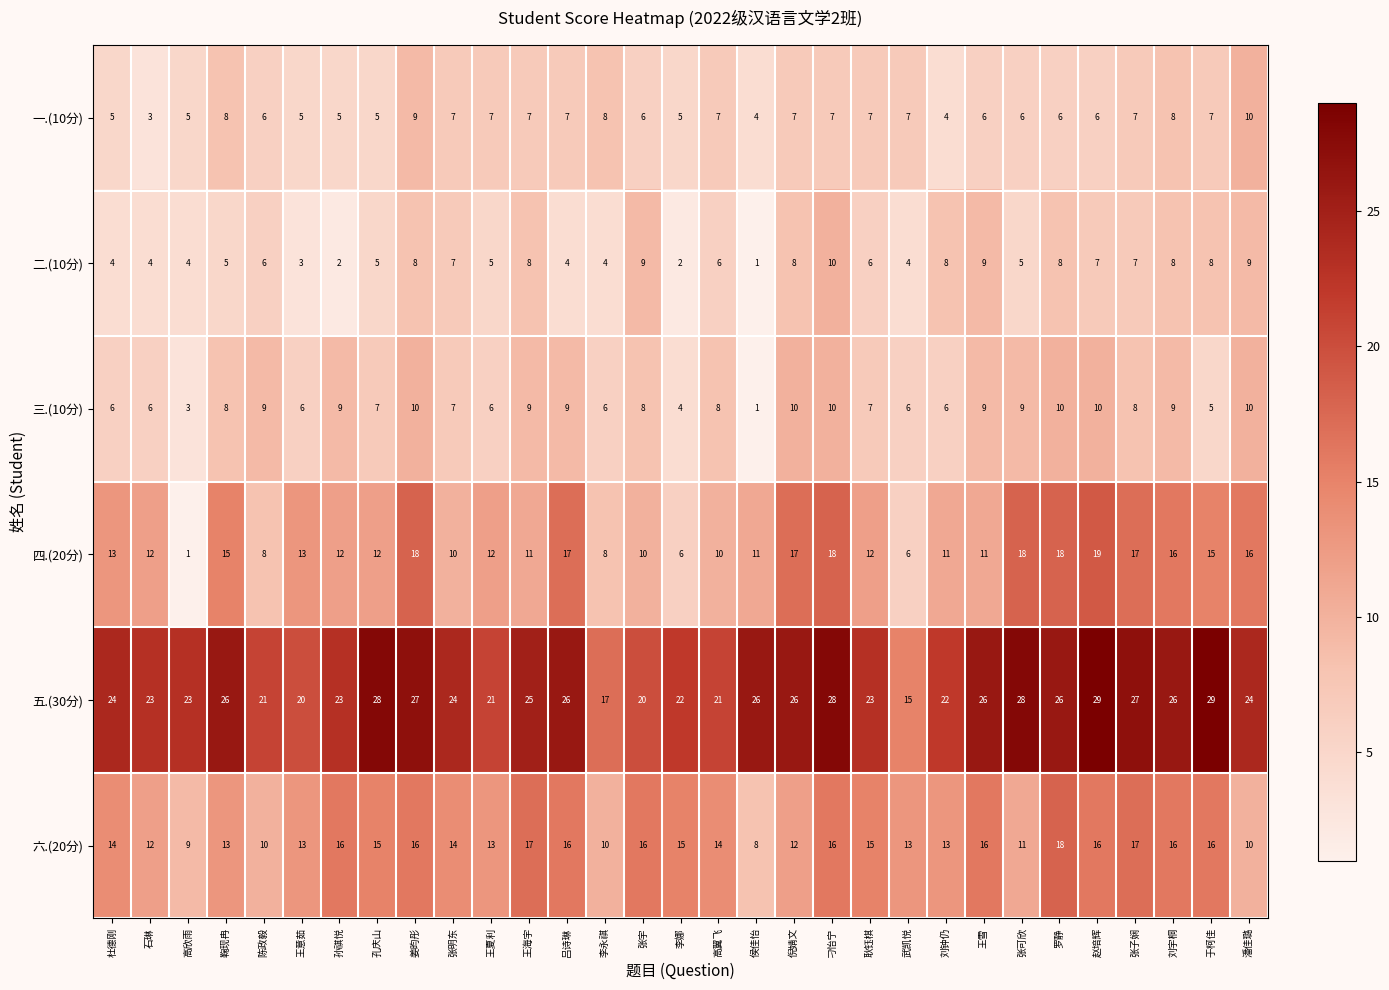

What is the greatest value displayed?

29